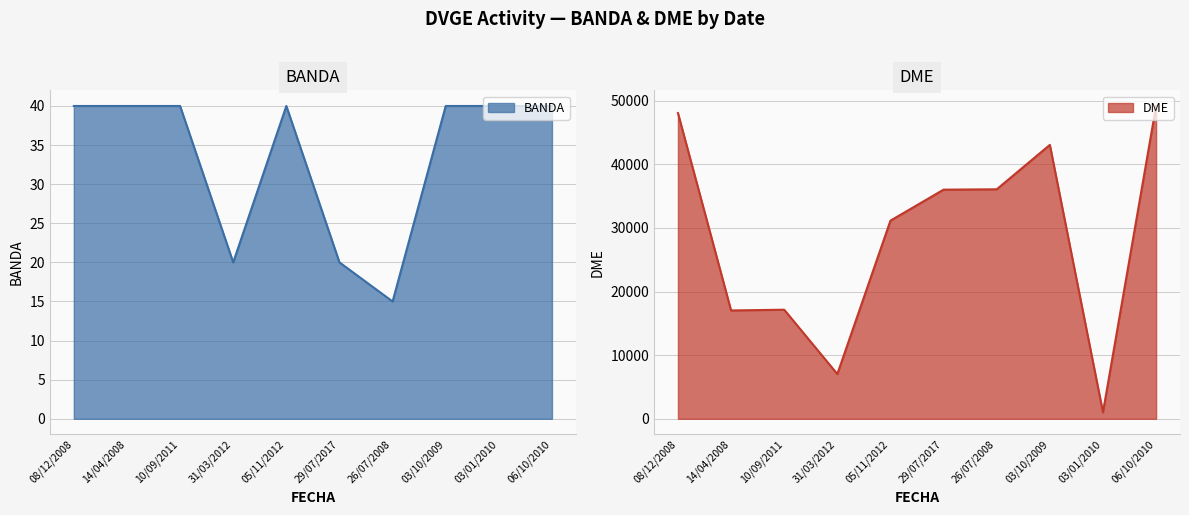

Rank the series by their average value, from lowest to highest.

BANDA, DME